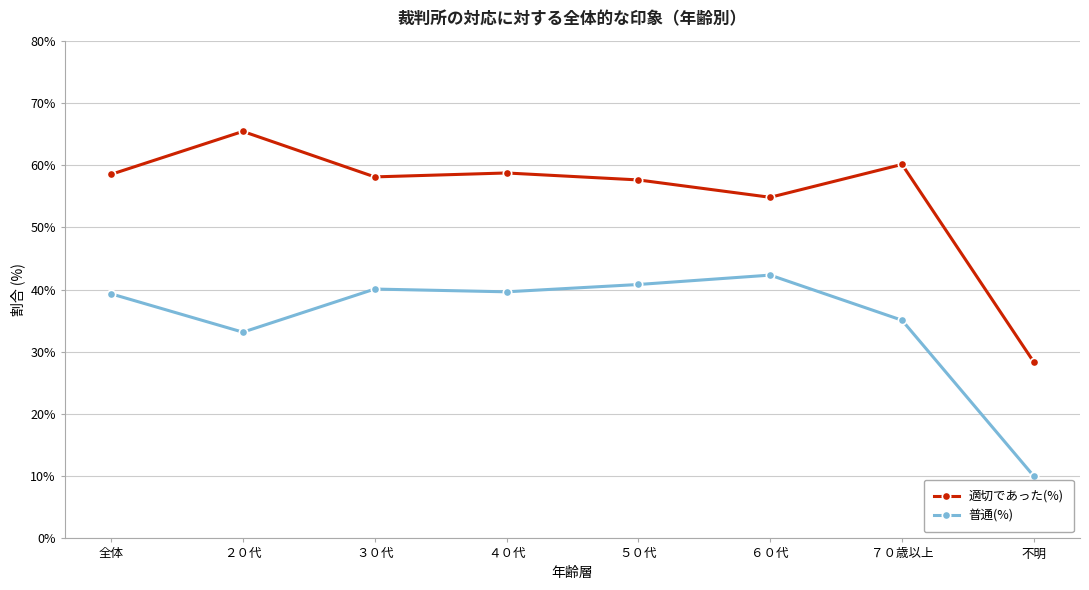

List the series in order of their overall mean, lowest first.

普通(%), 適切であった(%)